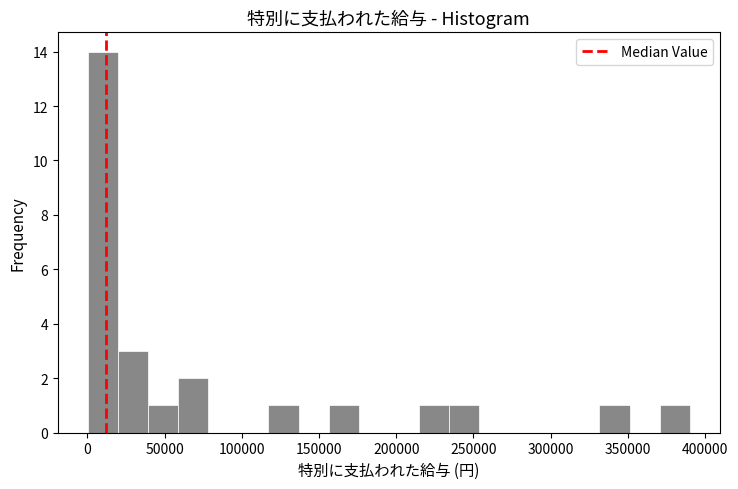

Around what value on the x-axis is the tallest bar? Give the approximate position of its centre, as read against the axis.

10000